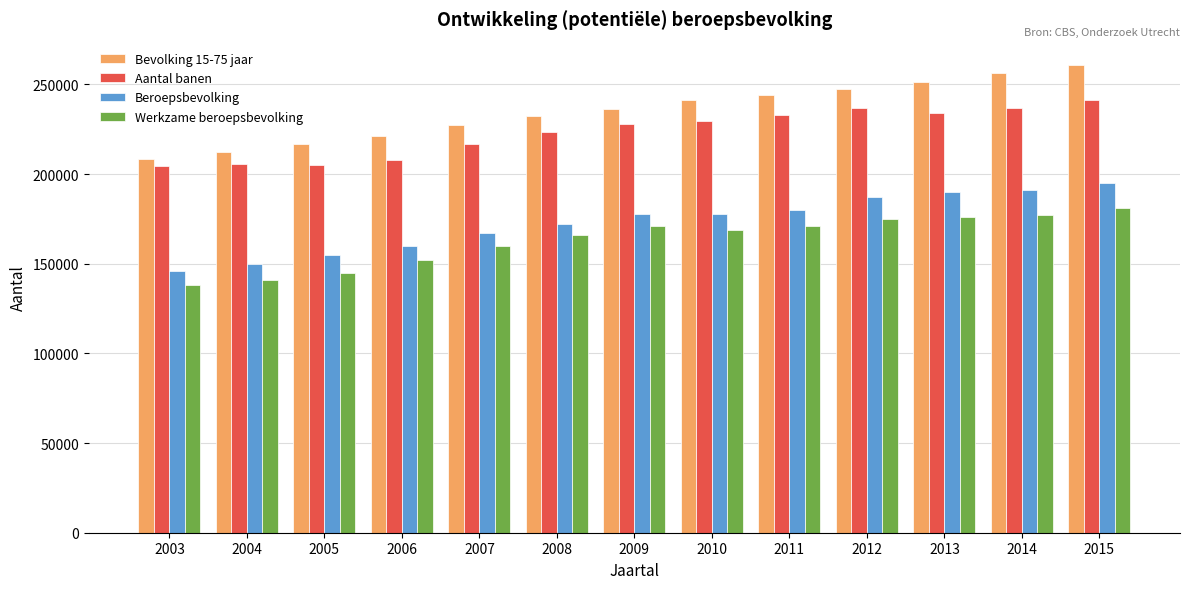

The Aantal banen series shows 150816 at 2009. True or false?

False